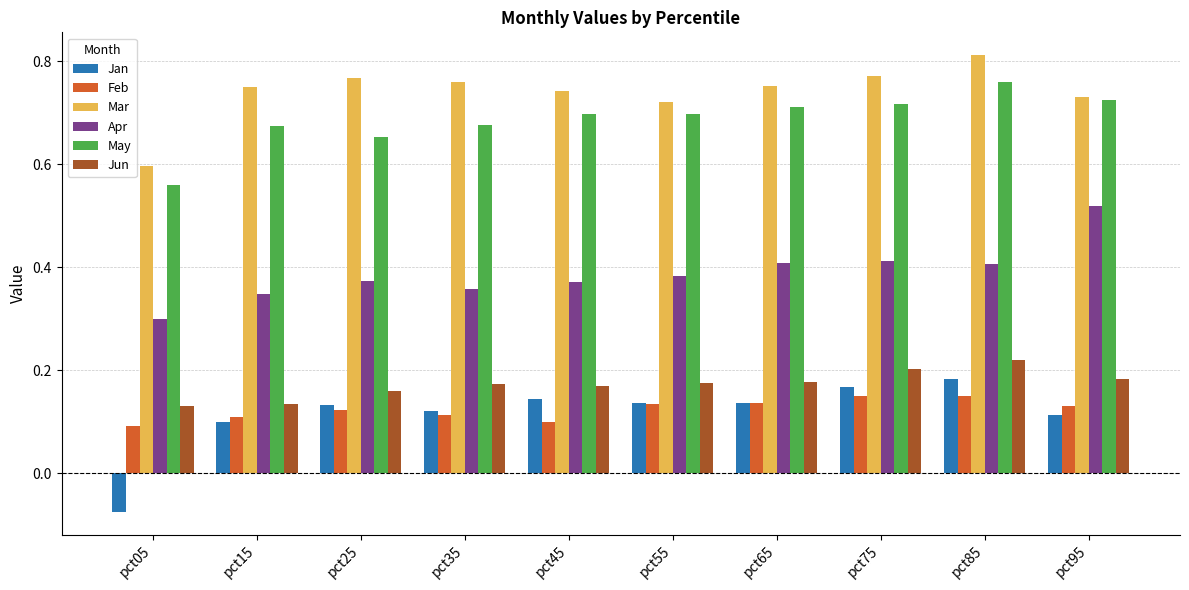

At which category is the sum across all series the highest?

pct85